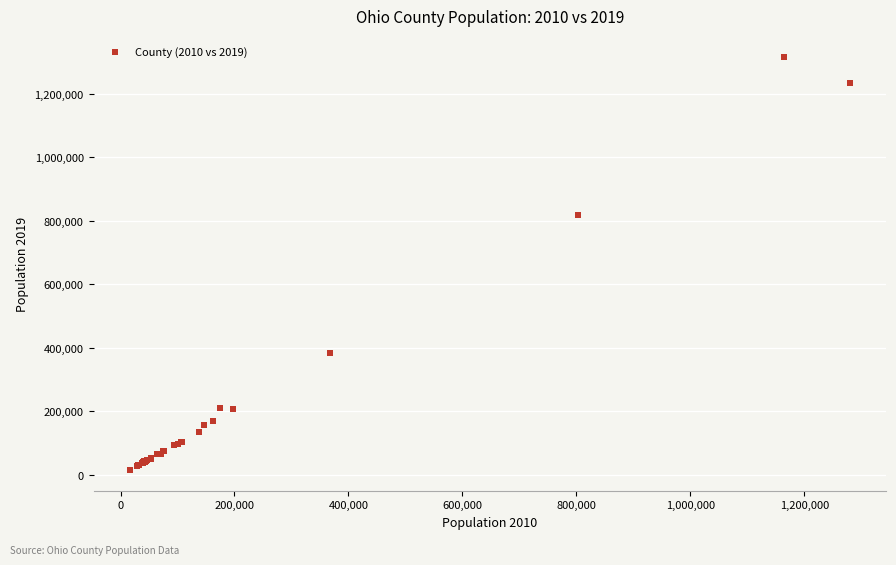

What Y value in the scatter plot is closest to 665898?

817473